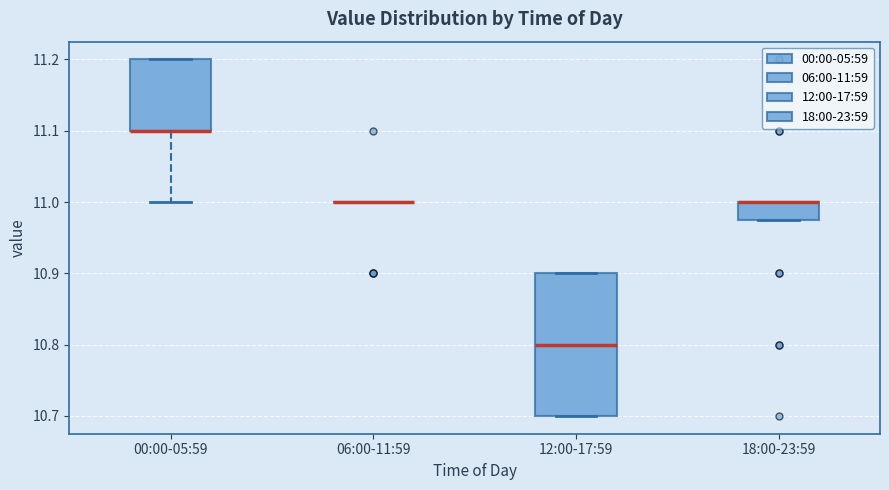

Reading left to right, read every box against the y-axis: the position of its median line, the range the box covers, and the ends of its whiskers. The values are not printed on the chart, so give them approximately, as read against the axis.

00:00-05:59: median 11.10 (drawn on the box's lower edge), box 11.10 to 11.20, whiskers 11.00 to 11.20
06:00-11:59: box collapsed to a line at 11.00, whiskers 11.00 to 11.00
12:00-17:59: median 10.80, box 10.70 to 10.90, whiskers 10.70 to 10.90
18:00-23:59: median 11.00 (drawn on the box's upper edge), box 10.98 to 11.00, whiskers 10.98 to 11.00